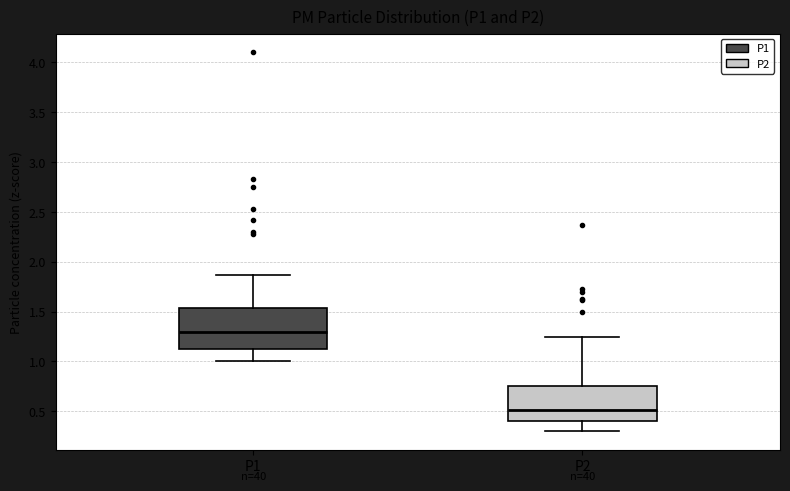

Reading left to right, read every box against the y-axis: the position of its median line, the range the box covers, and the ends of its whiskers. The values are not printed on the chart, so give them approximately, as read against the axis.

P1: median 1.30, box 1.10 to 1.55, whiskers 1.00 to 1.85
P2: median 0.50, box 0.40 to 0.75, whiskers 0.30 to 1.25